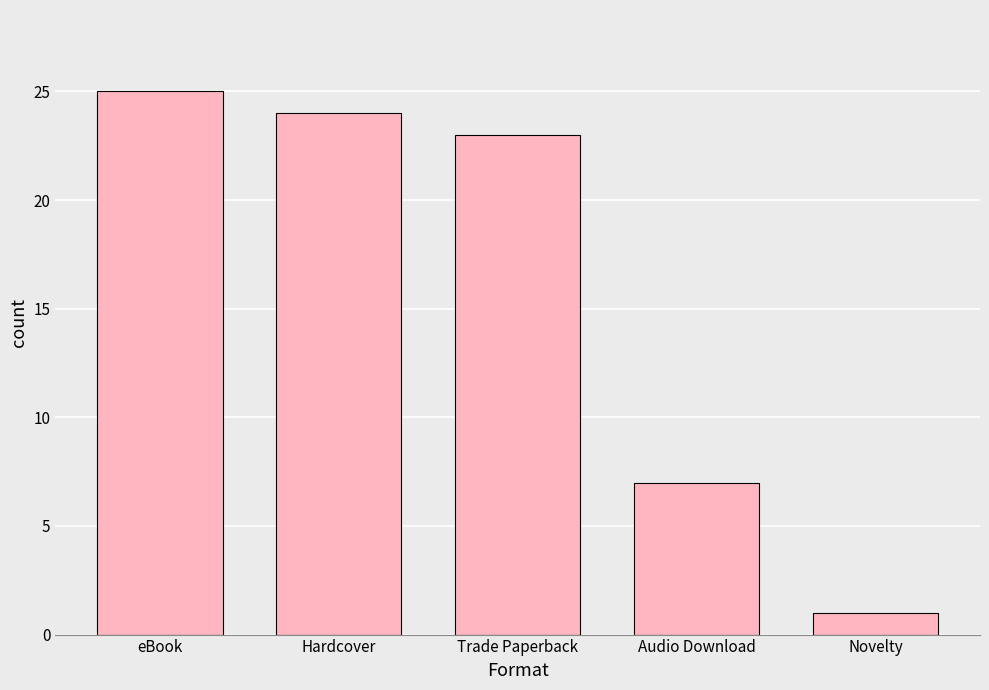

What is the change in value from eBook to Hardcover?

-1